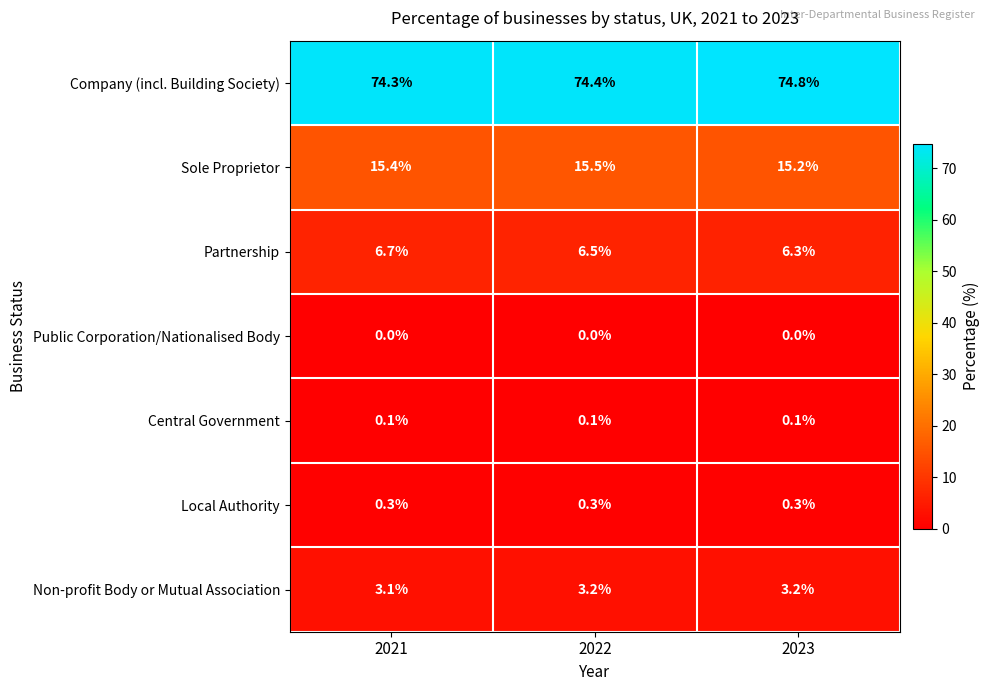

At which label does Sole Proprietor reach its minimum?

2023